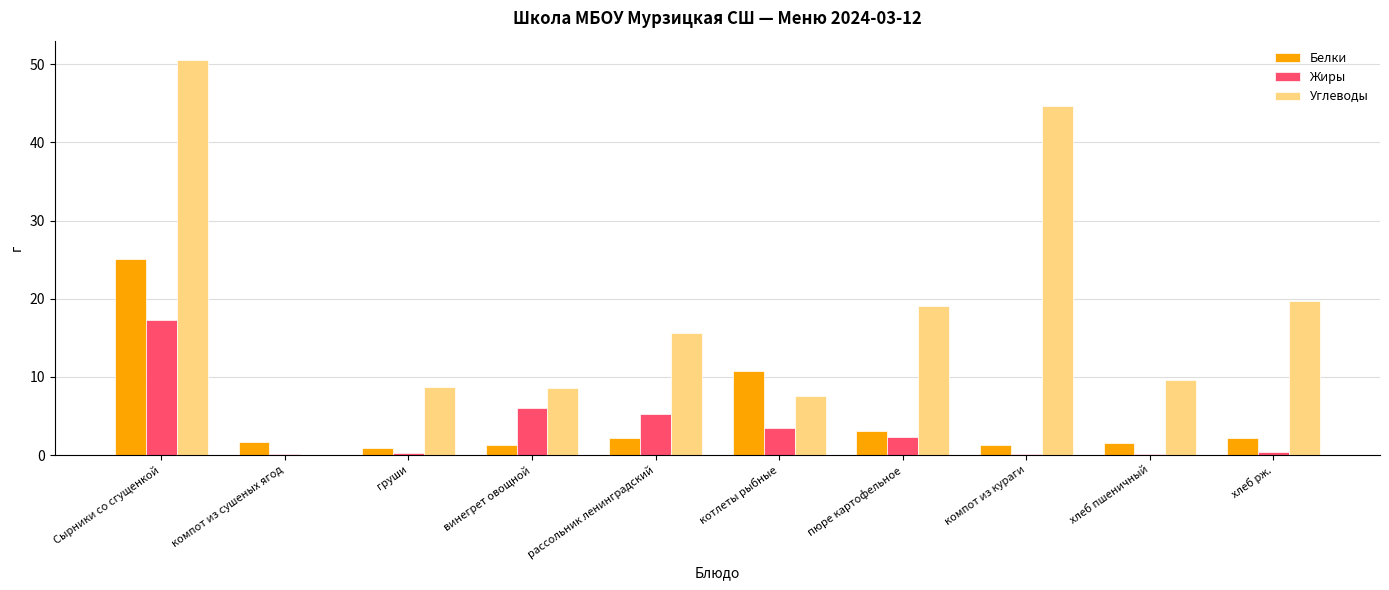

Which series has the widest spread of values?

Углеводы